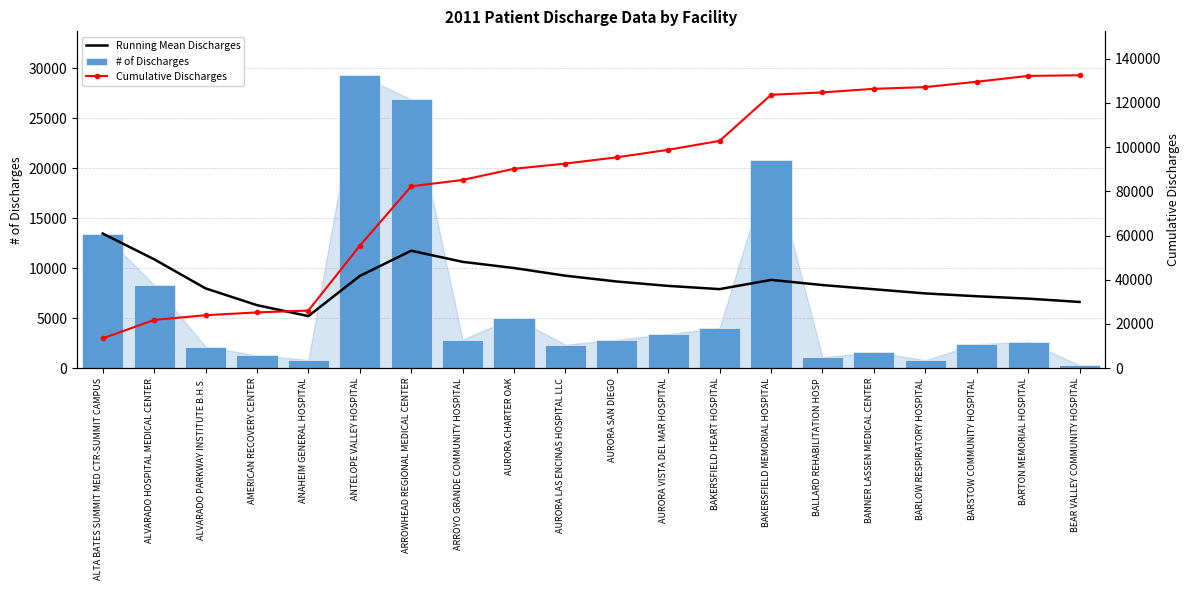

Which series has the largest total across all categories?

Cumulative Discharges